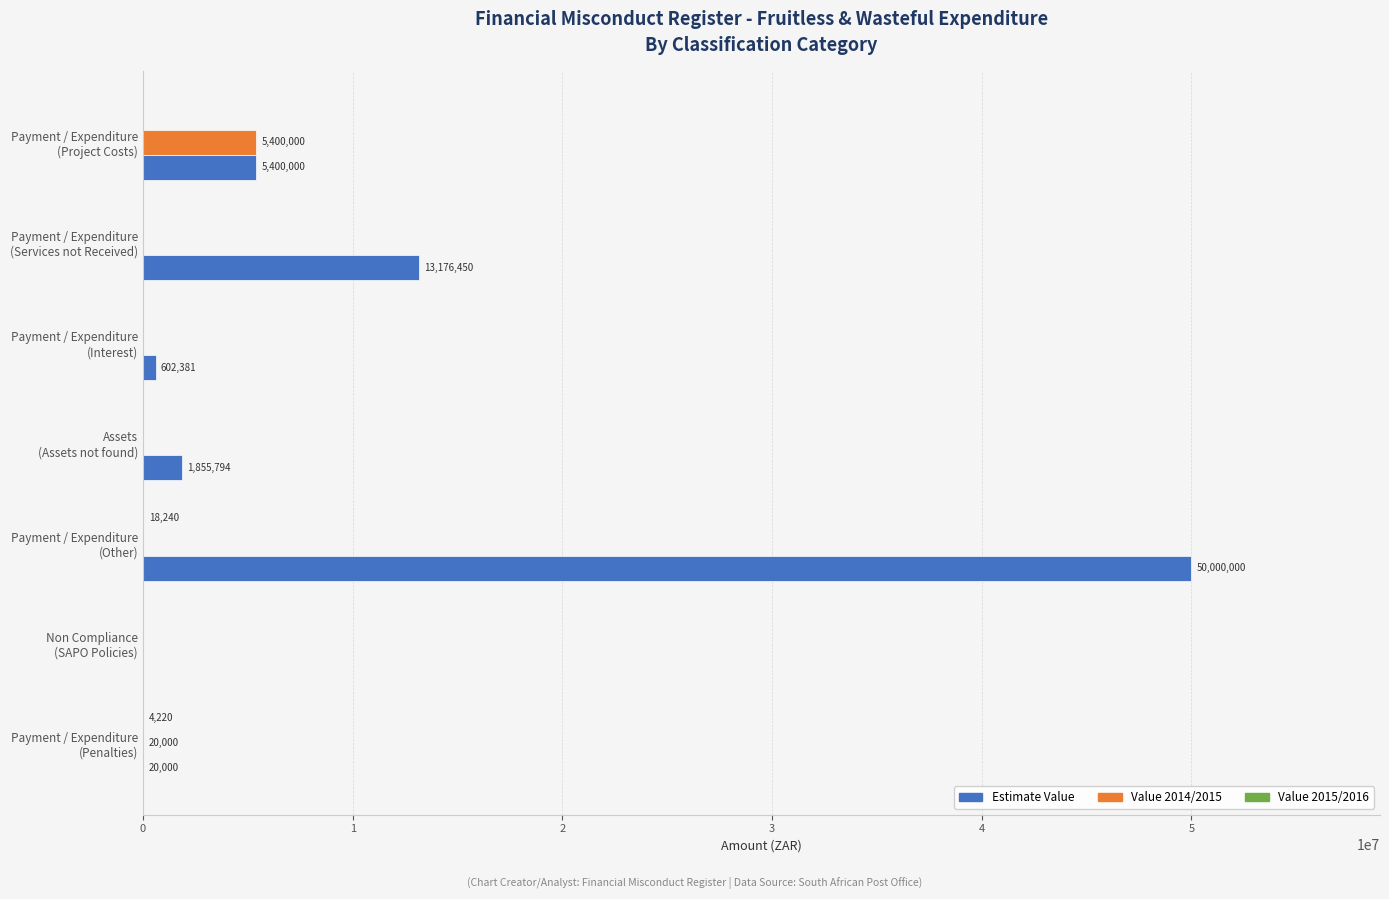

Which series has the largest total across all categories?

Estimate Value